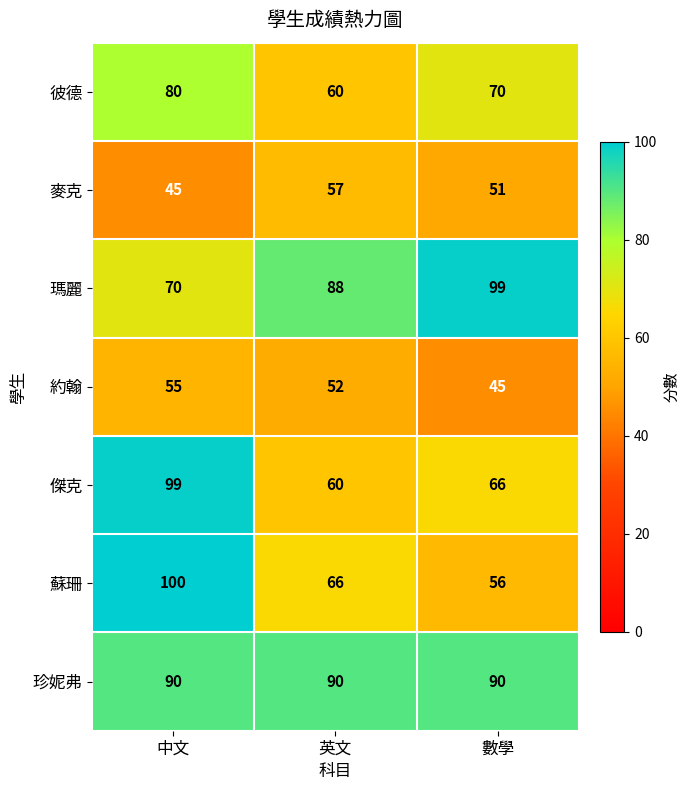

Reading left to right, what are all the values shown in this chart?

彼德: 80	60	70
麥克: 45	57	51
瑪麗: 70	88	99
約翰: 55	52	45
傑克: 99	60	66
蘇珊: 100	66	56
珍妮弗: 90	90	90